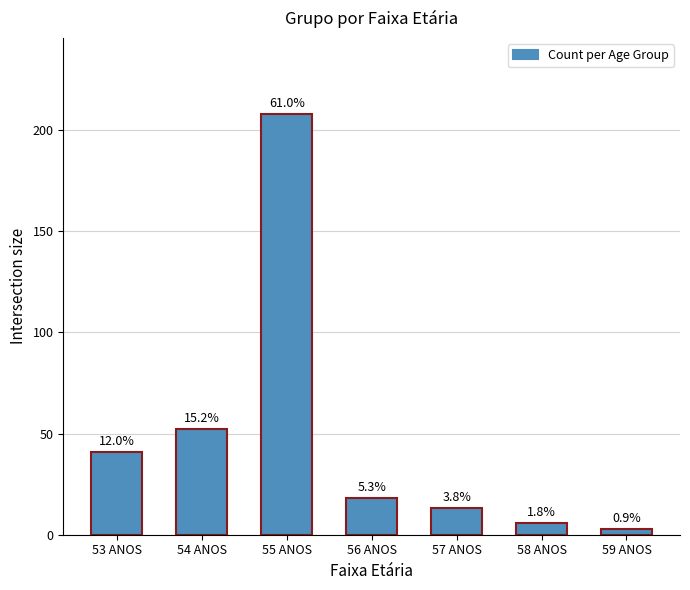

How many bars are there in total?

7